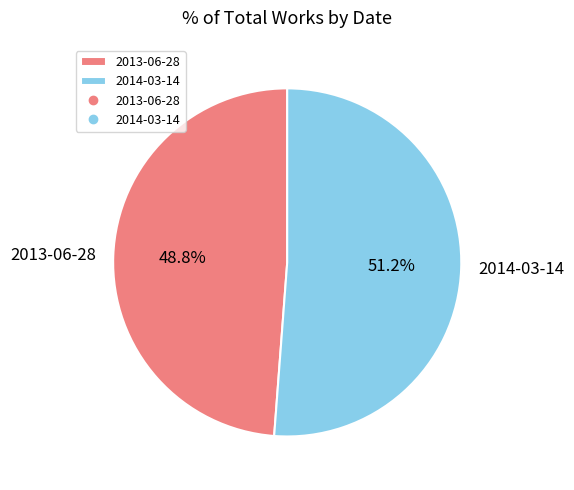

Between 2013-06-28 and 2014-03-14, which is larger?

2014-03-14